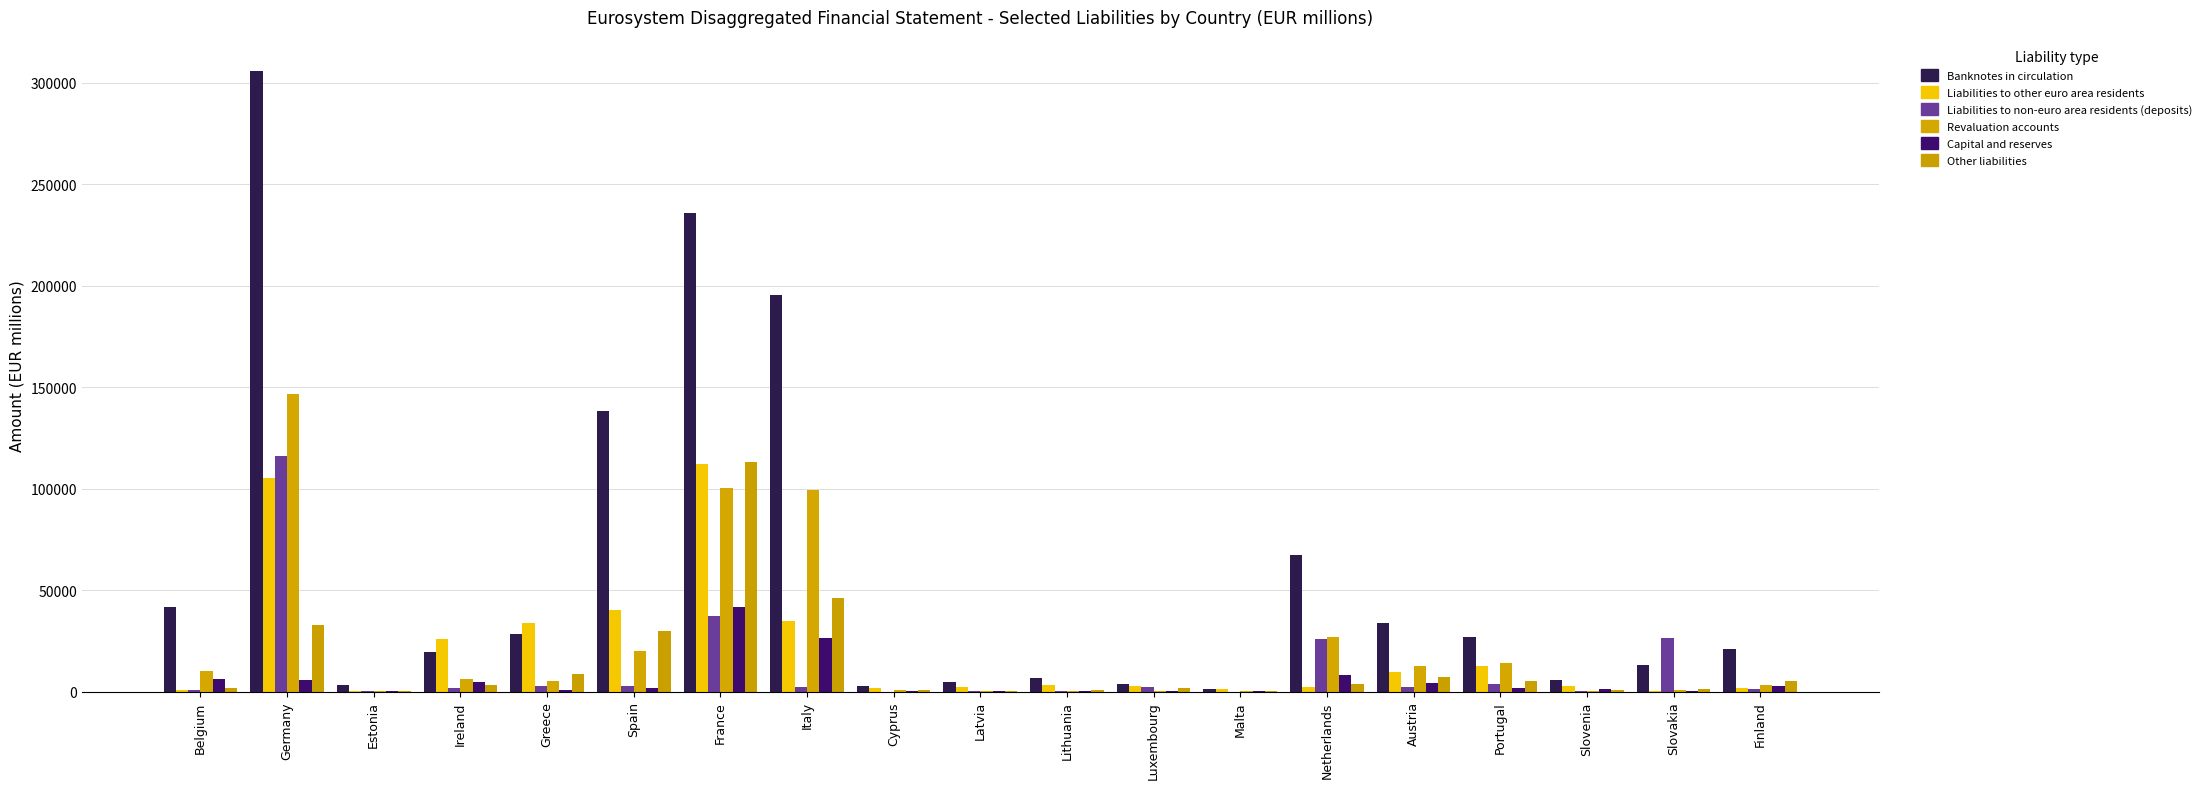

The Liabilities to other euro area residents series shows 2235 at Latvia. True or false?

True